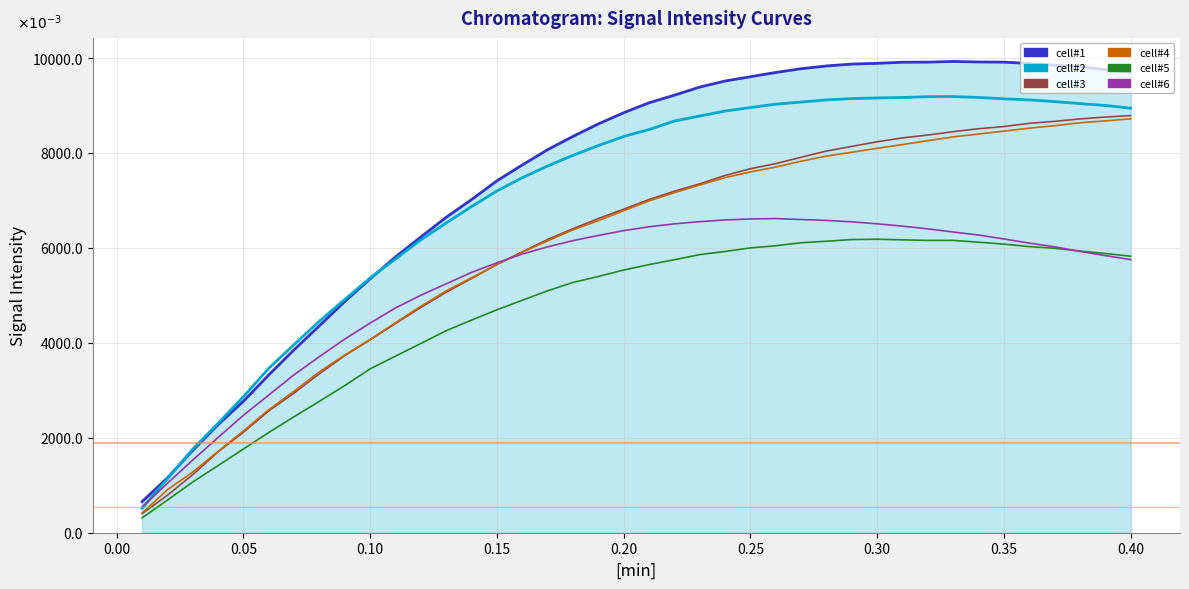

True or false: cell#3 and cell#2 intersect in this chart.

False